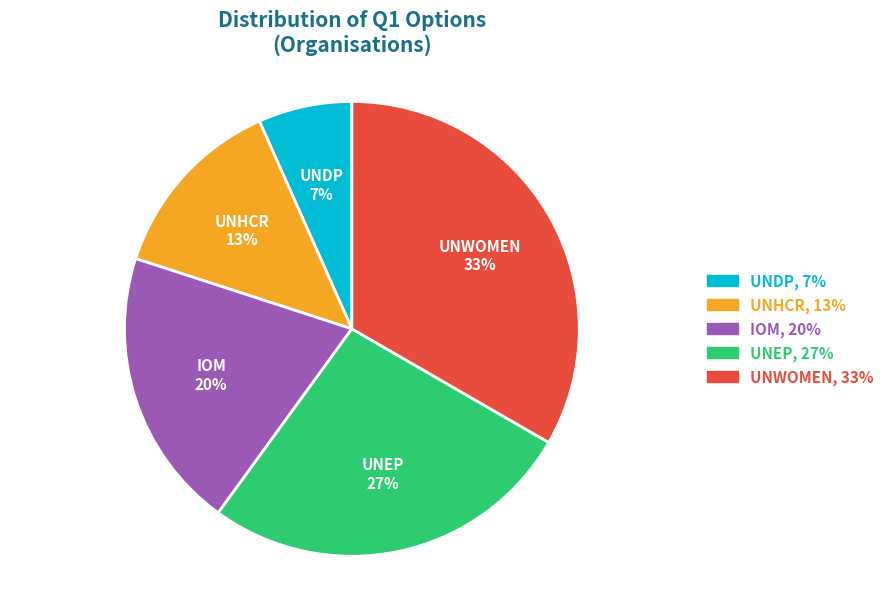

Combined, do UNDP and UNHCR account for over 50%?

No